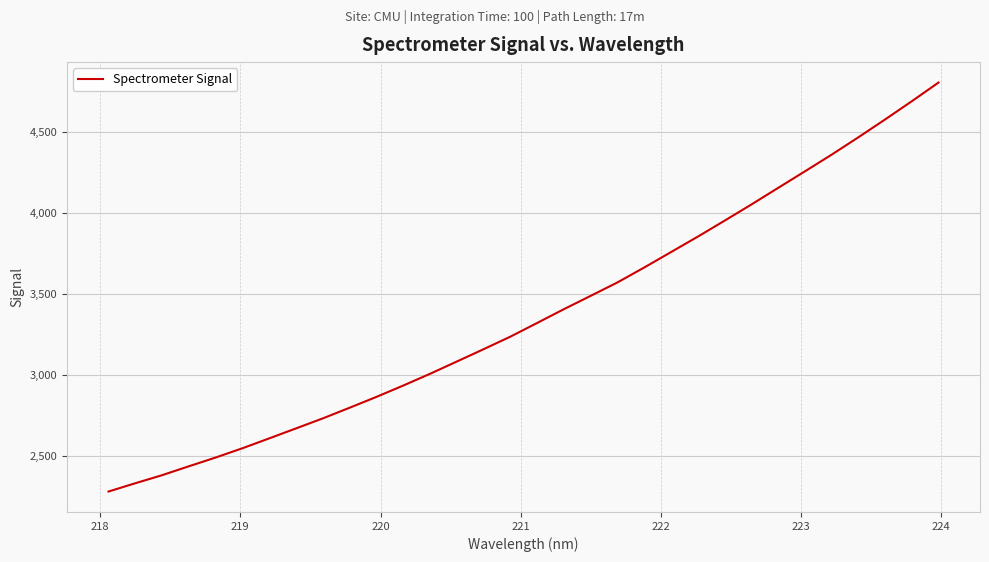

What is the difference between the maximum and minimum values?

2525.9